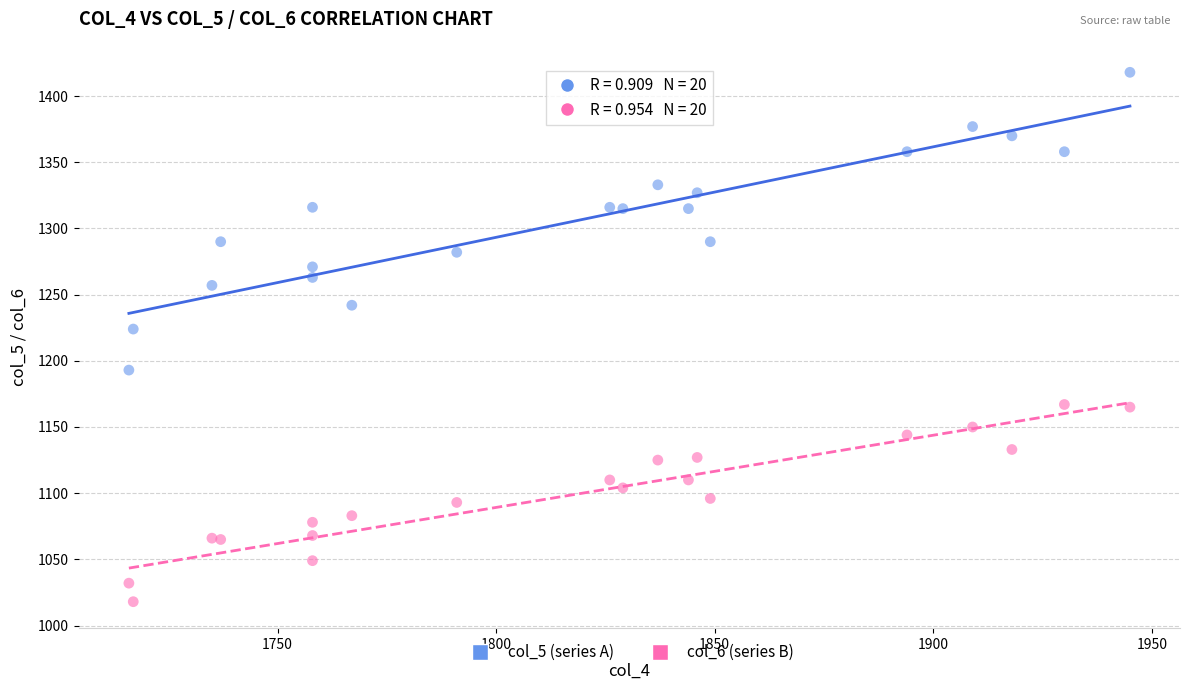

Which series has the largest Y range (max minus min)?

col_5 (series A)